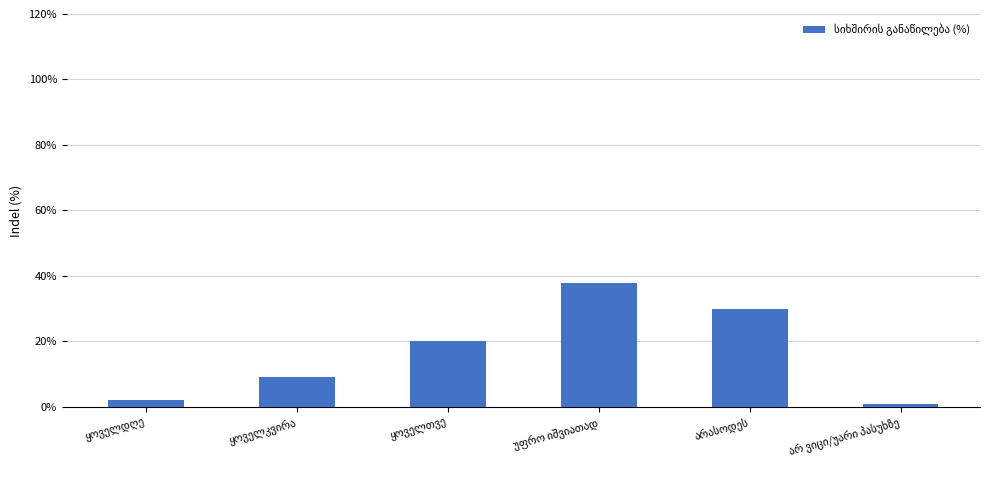

Reading right to left, list all the values displayed in this chart.

1	30	38	20	9	2